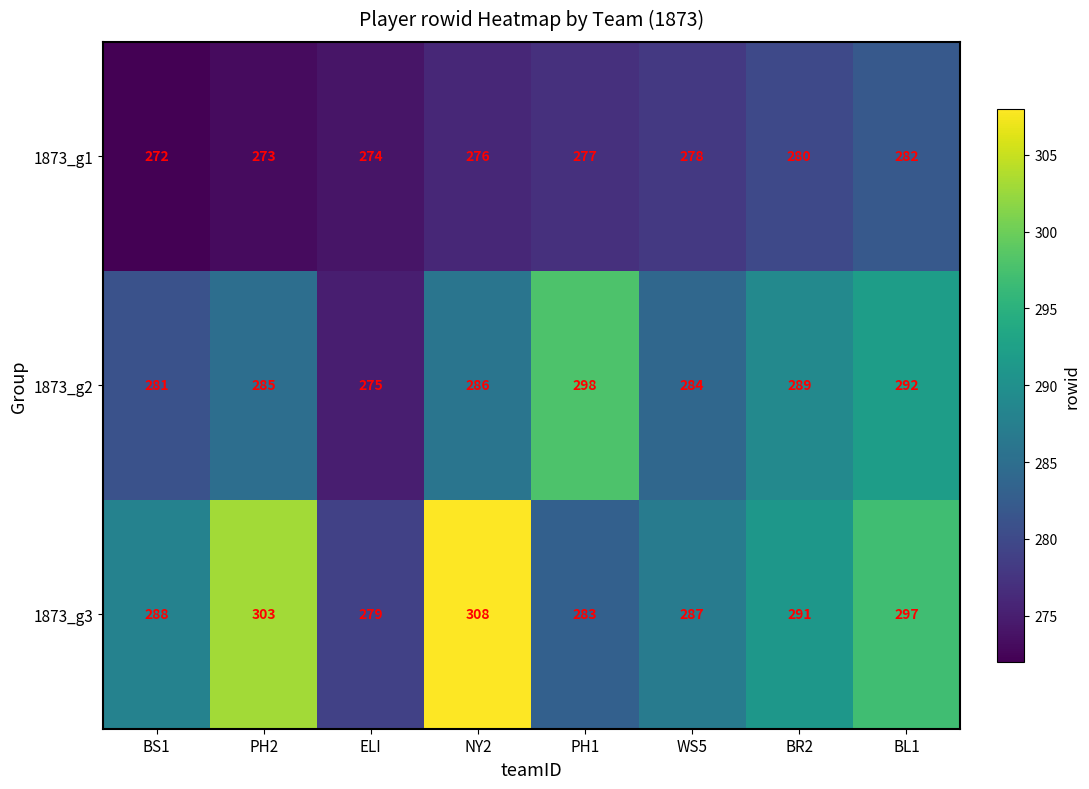

What is the spread (max minus min) of values at ELI?

5